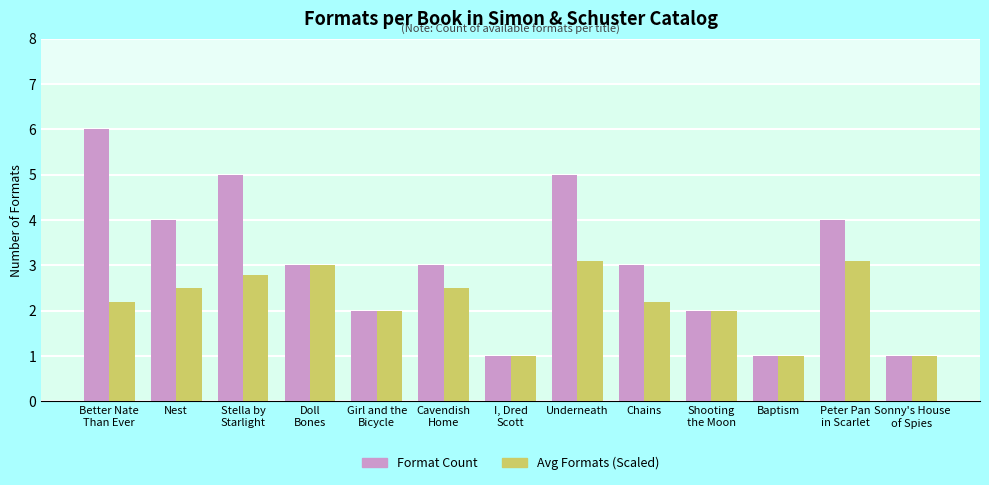

How many data points does each series have?

13